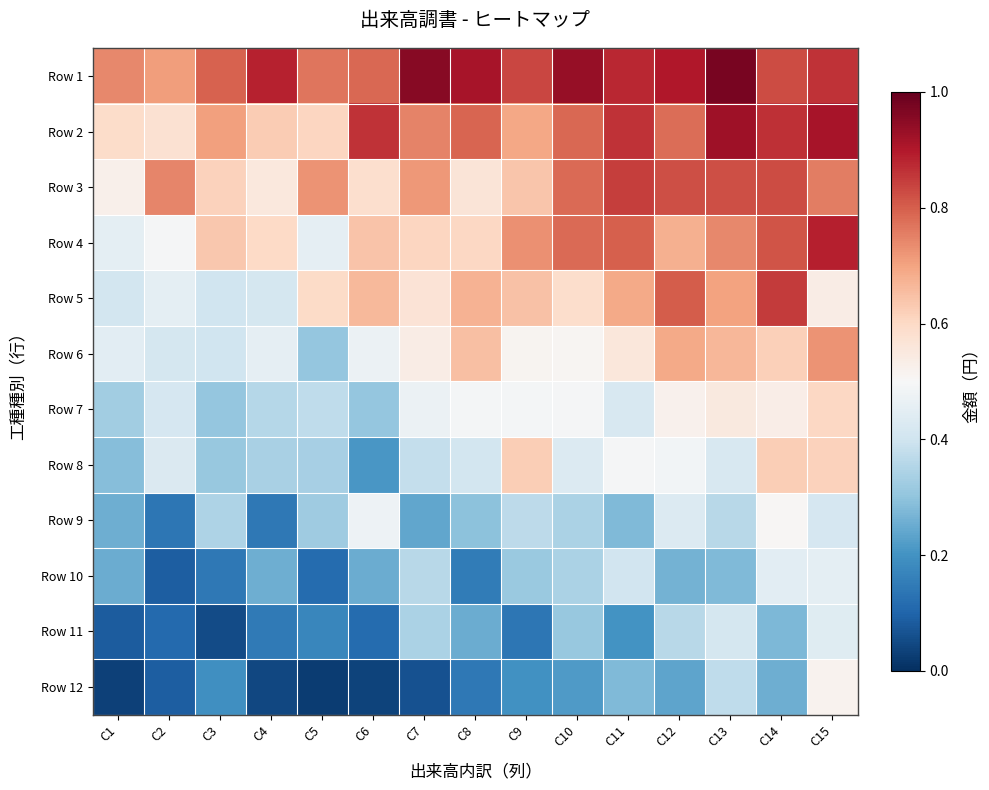

Reading left to right, list all the values displayed in this chart.

Row 1: C1=0.7	C2=0.7	C3=0.8	C4=0.9	C5=0.8	C6=0.8	C7=1.0	C8=0.9	C9=0.8	C10=0.9	C11=0.9	C12=0.9	C13=1.0	C14=0.8	C15=0.9
Row 2: C1=0.6	C2=0.6	C3=0.7	C4=0.6	C5=0.6	C6=0.9	C7=0.7	C8=0.8	C9=0.7	C10=0.8	C11=0.9	C12=0.8	C13=0.9	C14=0.9	C15=0.9
Row 3: C1=0.5	C2=0.7	C3=0.6	C4=0.6	C5=0.7	C6=0.6	C7=0.7	C8=0.6	C9=0.6	C10=0.8	C11=0.8	C12=0.8	C13=0.8	C14=0.8	C15=0.8
Row 4: C1=0.5	C2=0.5	C3=0.6	C4=0.6	C5=0.5	C6=0.6	C7=0.6	C8=0.6	C9=0.7	C10=0.8	C11=0.8	C12=0.7	C13=0.7	C14=0.8	C15=0.9
Row 5: C1=0.4	C2=0.5	C3=0.4	C4=0.4	C5=0.6	C6=0.7	C7=0.6	C8=0.7	C9=0.6	C10=0.6	C11=0.7	C12=0.8	C13=0.7	C14=0.8	C15=0.5
Row 6: C1=0.4	C2=0.4	C3=0.4	C4=0.5	C5=0.3	C6=0.5	C7=0.5	C8=0.7	C9=0.5	C10=0.5	C11=0.6	C12=0.7	C13=0.7	C14=0.6	C15=0.7
Row 7: C1=0.3	C2=0.4	C3=0.3	C4=0.4	C5=0.4	C6=0.3	C7=0.5	C8=0.5	C9=0.5	C10=0.5	C11=0.4	C12=0.5	C13=0.5	C14=0.5	C15=0.6
Row 8: C1=0.3	C2=0.4	C3=0.3	C4=0.3	C5=0.3	C6=0.2	C7=0.4	C8=0.4	C9=0.6	C10=0.4	C11=0.5	C12=0.5	C13=0.4	C14=0.6	C15=0.6
Row 9: C1=0.3	C2=0.1	C3=0.3	C4=0.1	C5=0.3	C6=0.5	C7=0.2	C8=0.3	C9=0.4	C10=0.3	C11=0.3	C12=0.4	C13=0.4	C14=0.5	C15=0.4
Row 10: C1=0.3	C2=0.1	C3=0.1	C4=0.3	C5=0.1	C6=0.3	C7=0.4	C8=0.1	C9=0.3	C10=0.3	C11=0.4	C12=0.3	C13=0.3	C14=0.4	C15=0.5
Row 11: C1=0.1	C2=0.1	C3=0.1	C4=0.1	C5=0.2	C6=0.1	C7=0.3	C8=0.3	C9=0.1	C10=0.3	C11=0.2	C12=0.4	C13=0.4	C14=0.3	C15=0.4
Row 12: C1=0.0	C2=0.1	C3=0.2	C4=0.0	C5=0.0	C6=0.0	C7=0.1	C8=0.1	C9=0.2	C10=0.2	C11=0.3	C12=0.2	C13=0.4	C14=0.3	C15=0.5